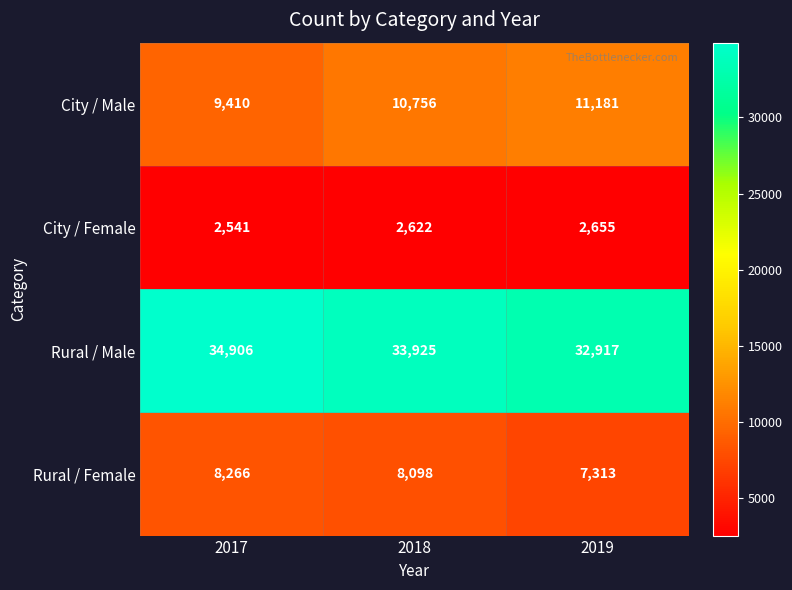

At which category is the sum across all series the highest?

2018